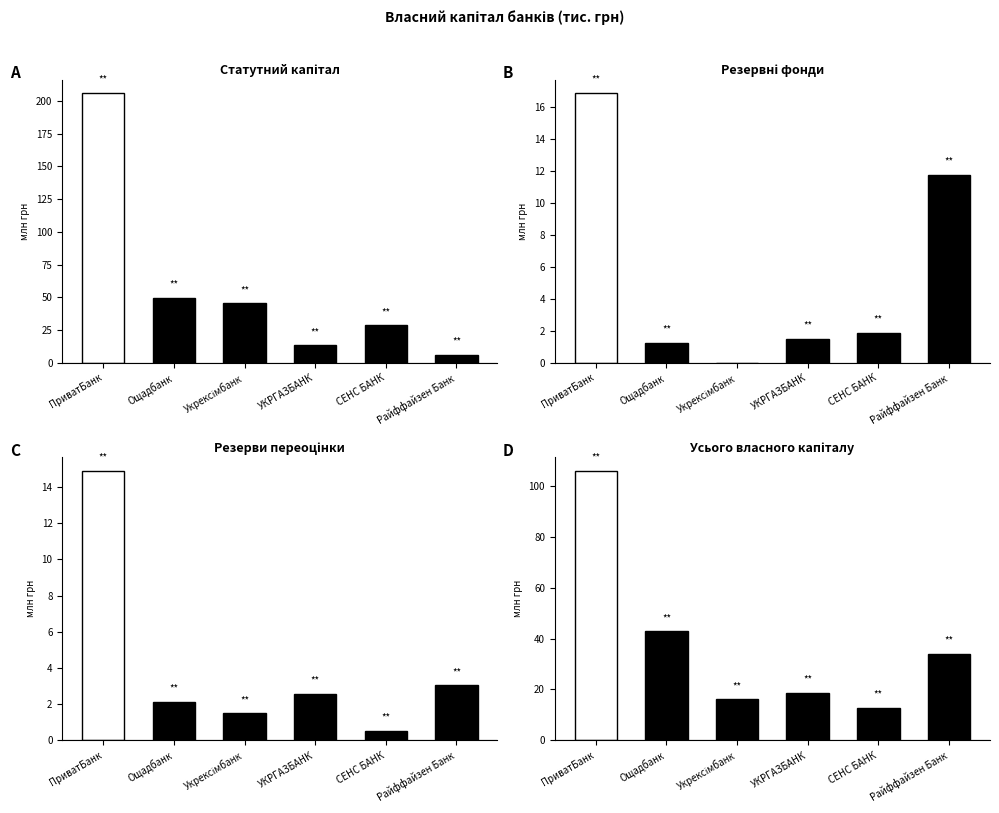

The Резервні фонди series shows 30.1 at ПриватБанк. True or false?

False